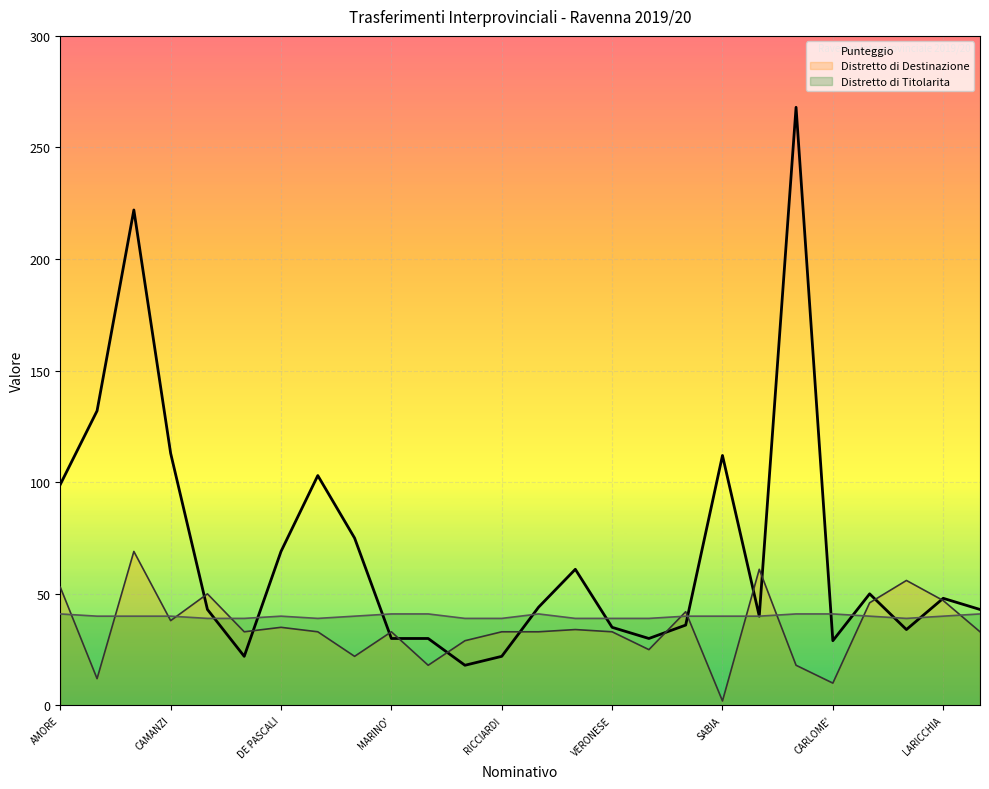

True or false: Punteggio (line) and Distretto di Titolarita (line) cross at least once.

True